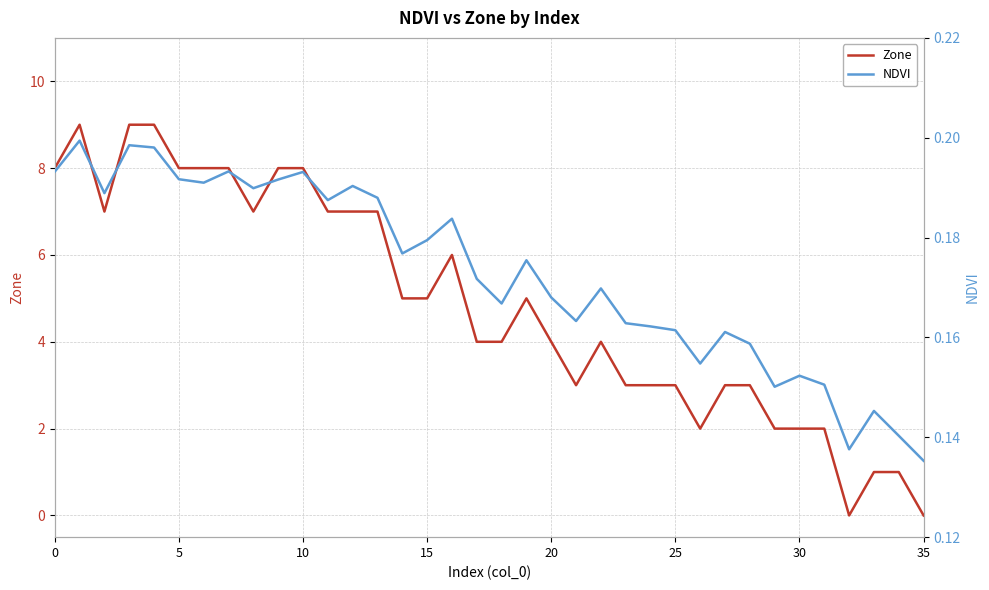

The value of Zone at 30 is 2. True or false?

True